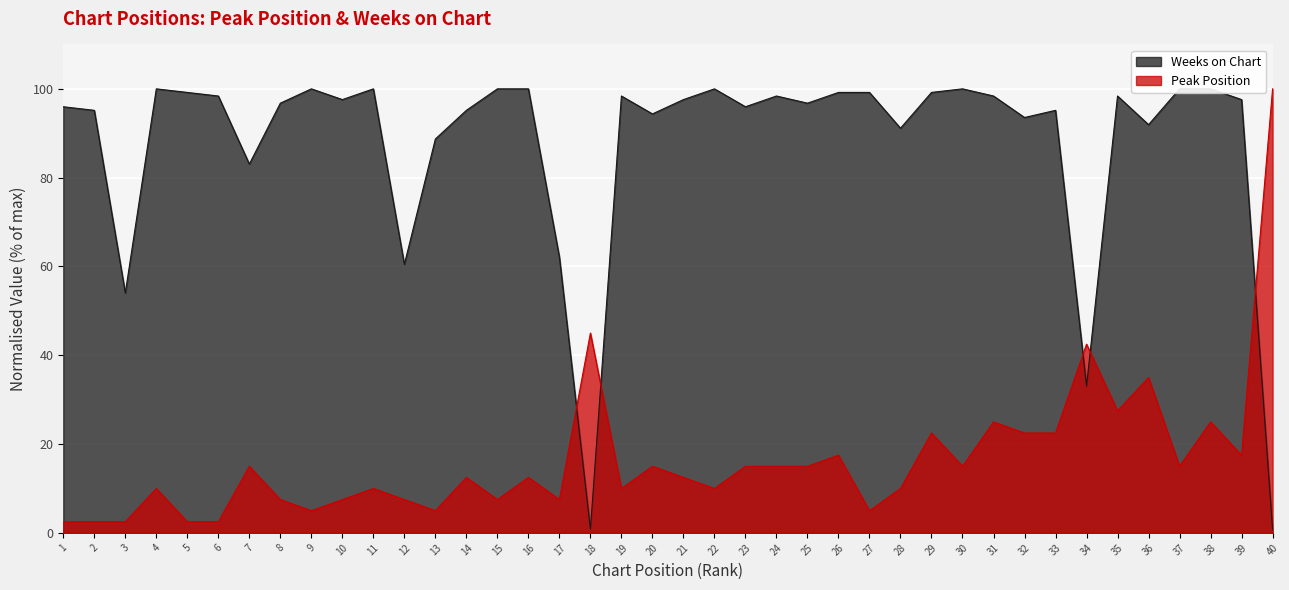

The value of Weeks on Chart at 9 is 100.0. True or false?

True